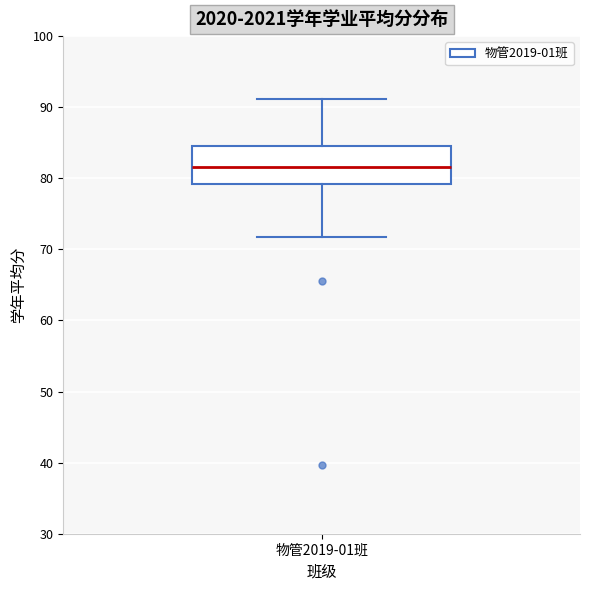

Where does the median line of the box for 物管2019-01班 sit on the y-axis? The values are not printed on the chart, so give them approximately, as read against the axis.

82